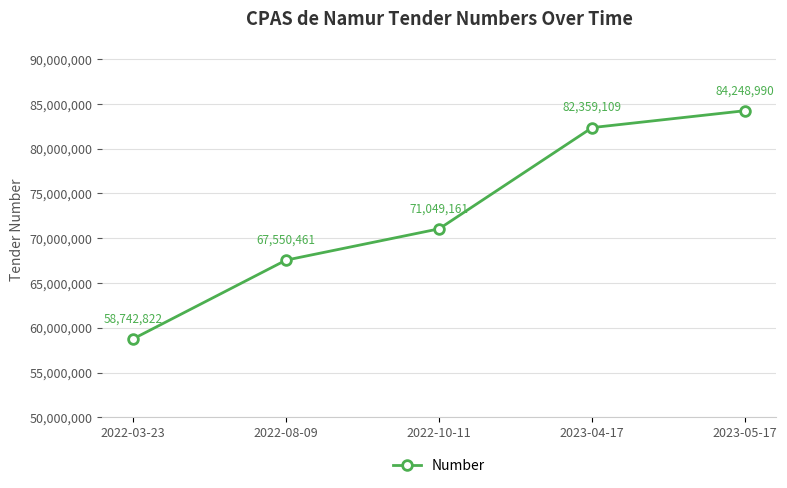

What is the label of the 3rd point from the right?

2022-10-11